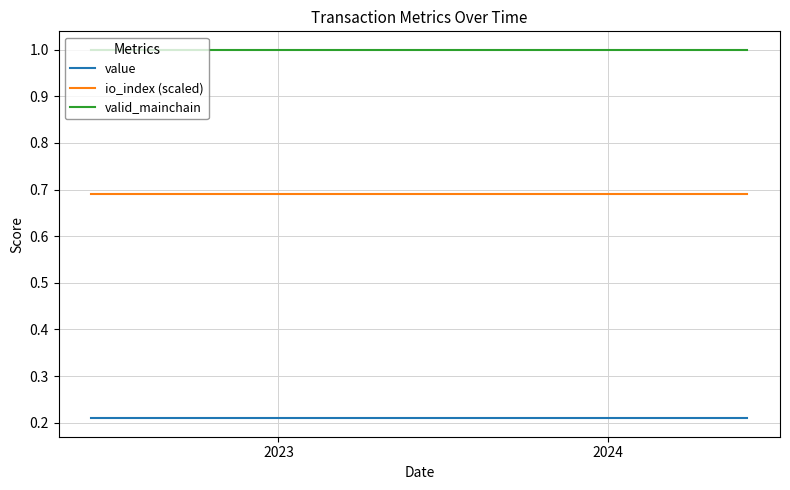

What is the highest value of the valid_mainchain series?

1.0